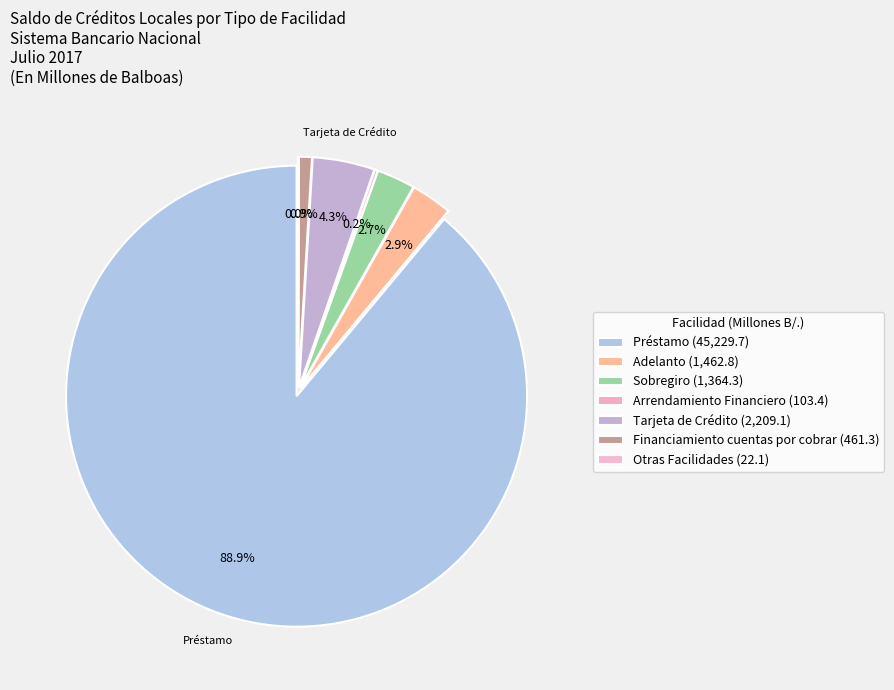

Count the number of slices in the pie.

7